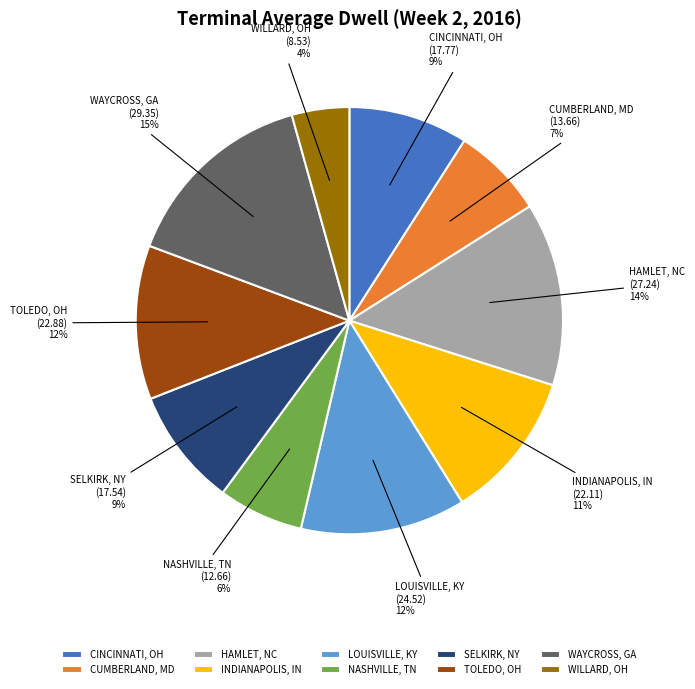

Count the number of slices in the pie.

10